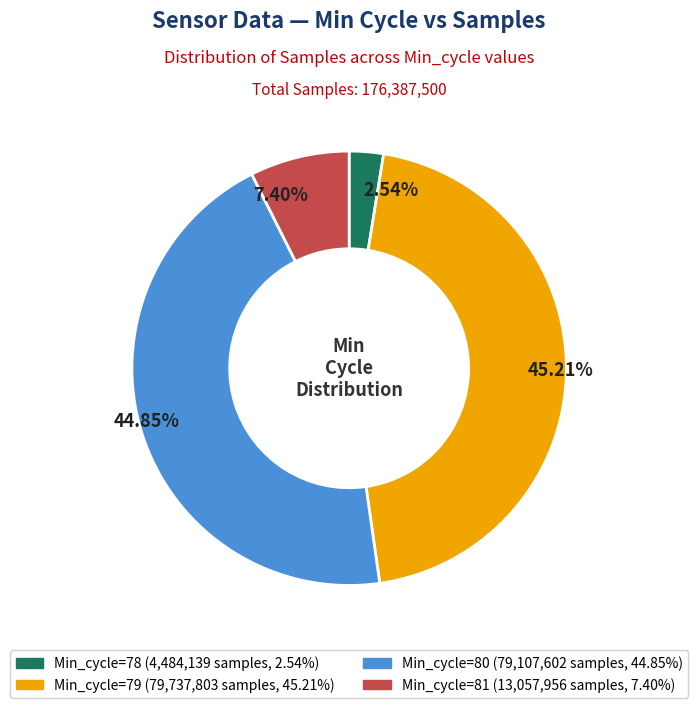

Is there any slice that represents more than half of the pie?

No